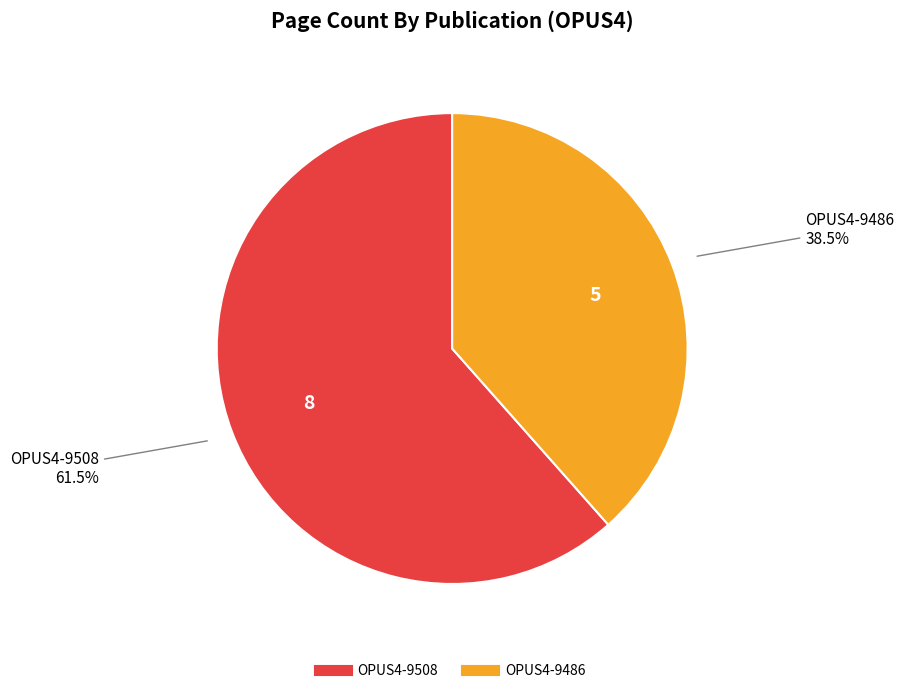

Which slice is the largest?

OPUS4-9508